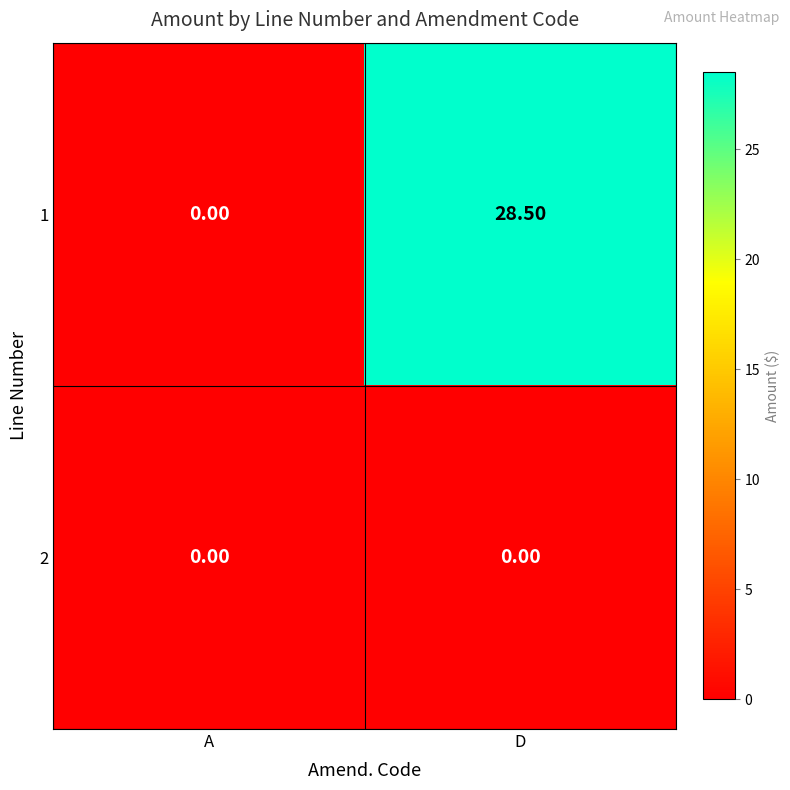

Is the value of 1 at D greater than the value of 2 at D?

Yes